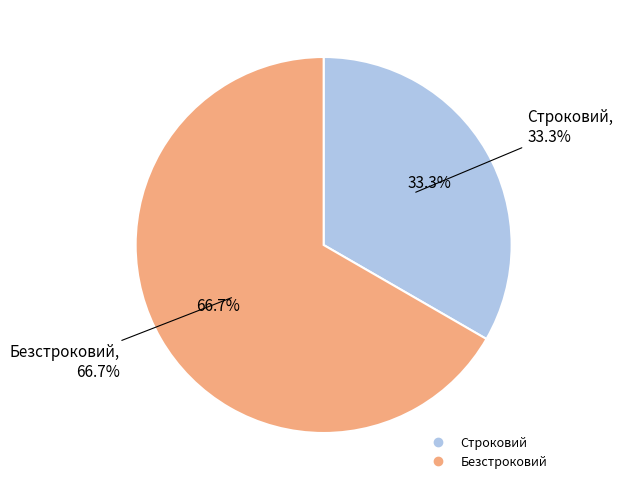

Count the number of slices in the pie.

2